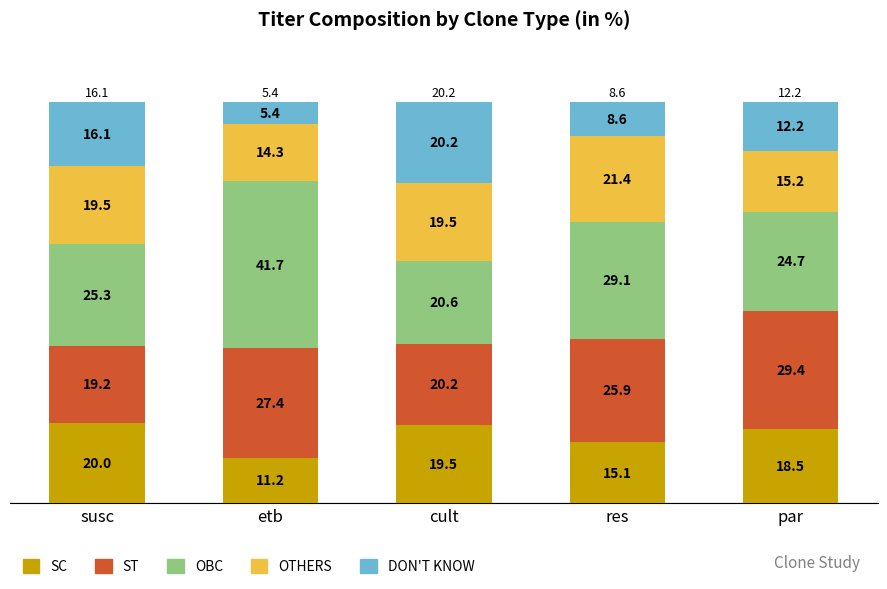

Rank the categories by SC value from highest to lowest.

susc, cult, par, res, etb